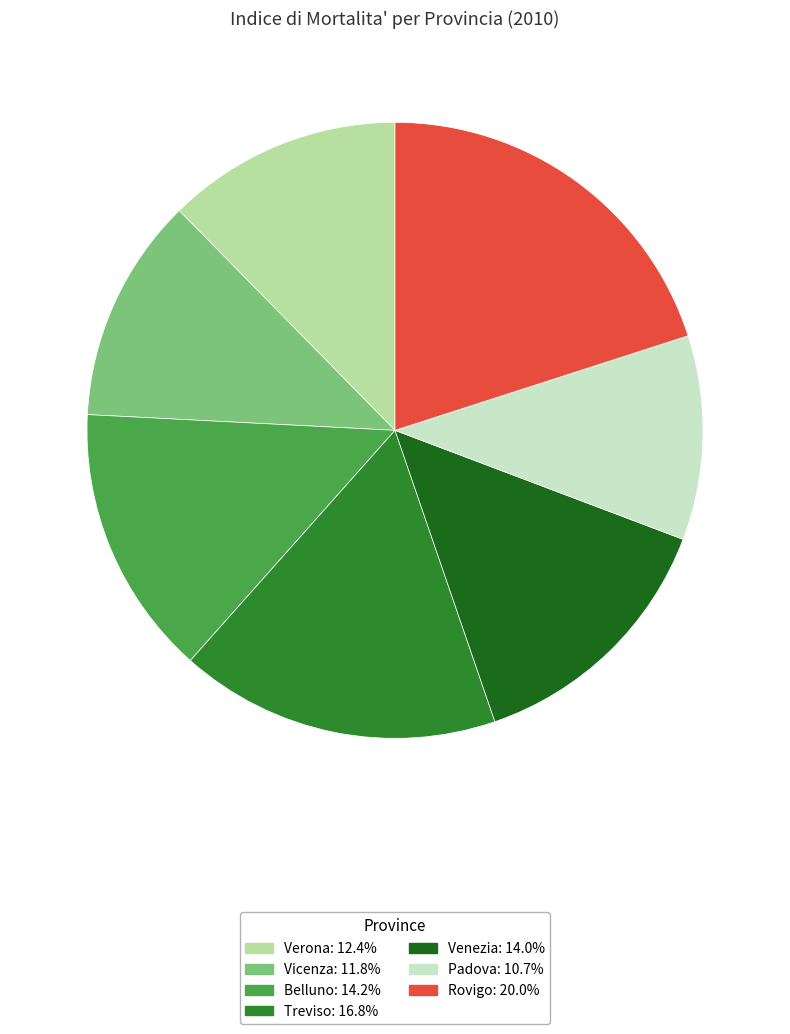

Does any single category account for the majority?

No